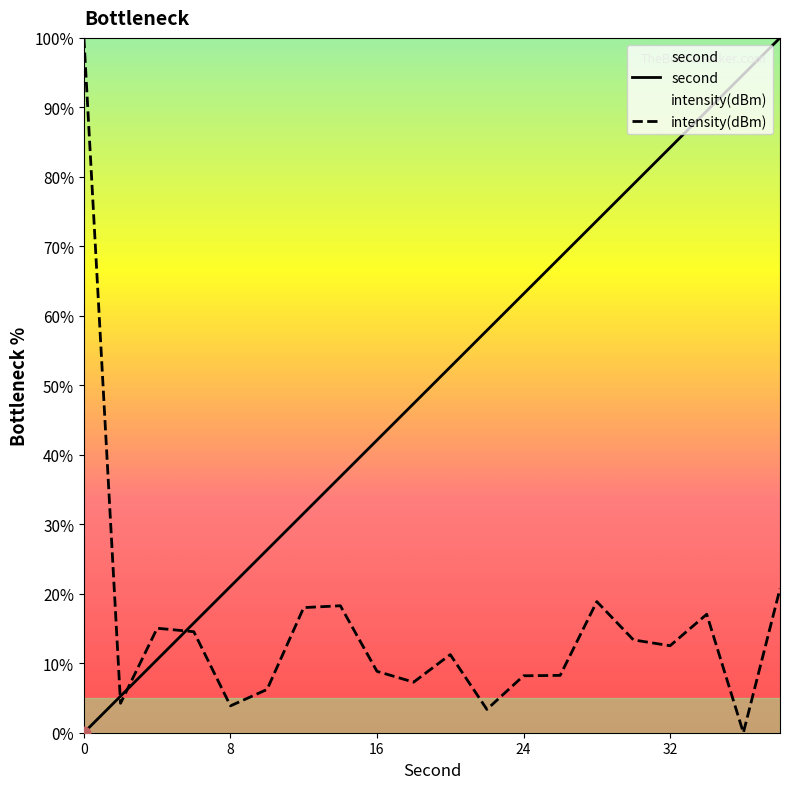

At how many categories does at least one series exceed 5?

20